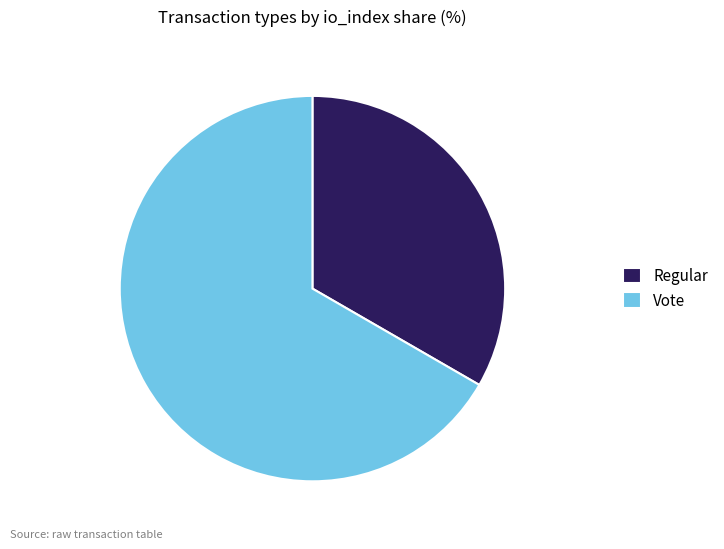

Is it true that Vote is 67% of the pie?

True